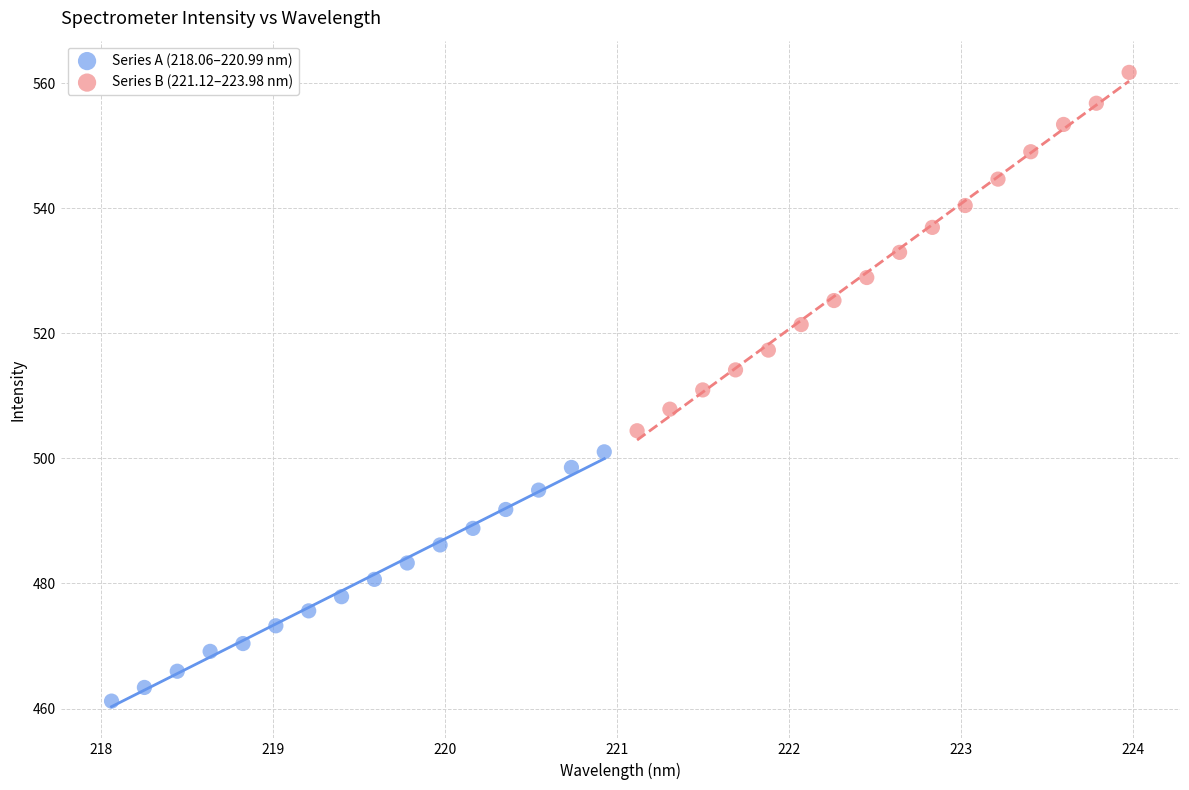

What are all the series names shown in the legend?

Series A (218.06–220.99 nm), Series B (221.12–223.98 nm)